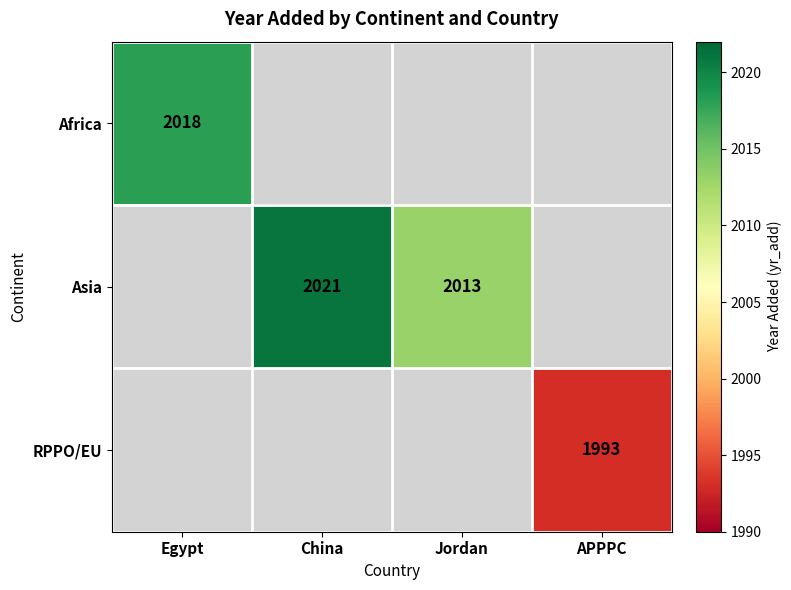

The Asia series shows 2013 at Jordan. True or false?

True